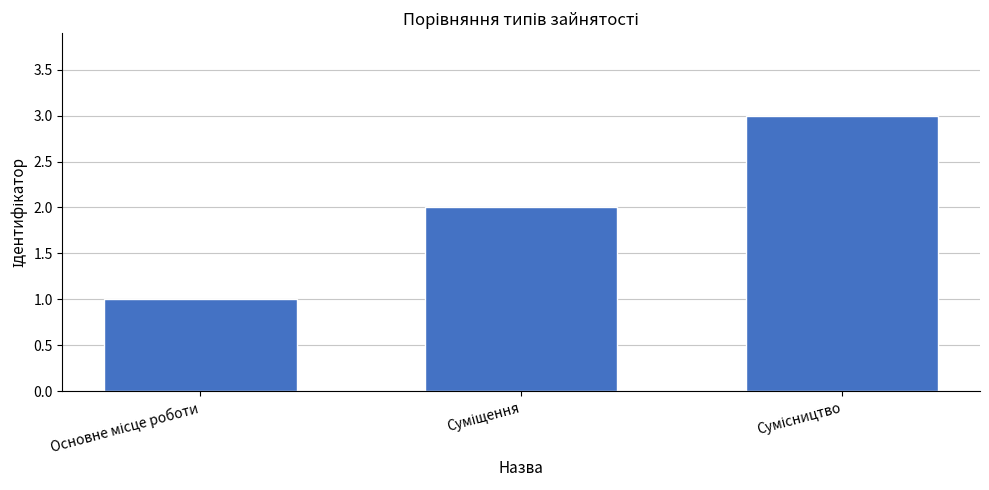

What is the difference between the maximum and minimum values?

2